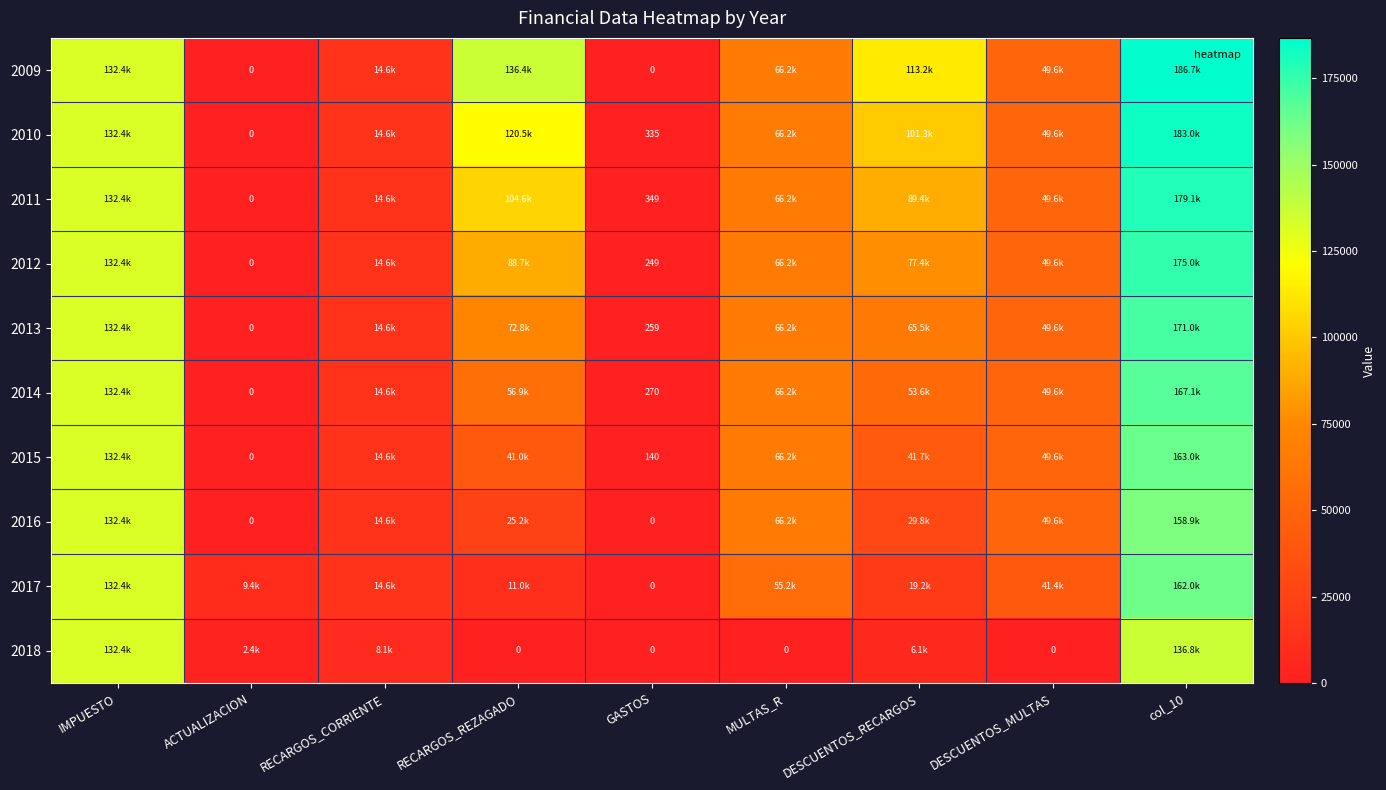

Which series changed the most between IMPUESTO and DESCUENTOS_MULTAS?

2018